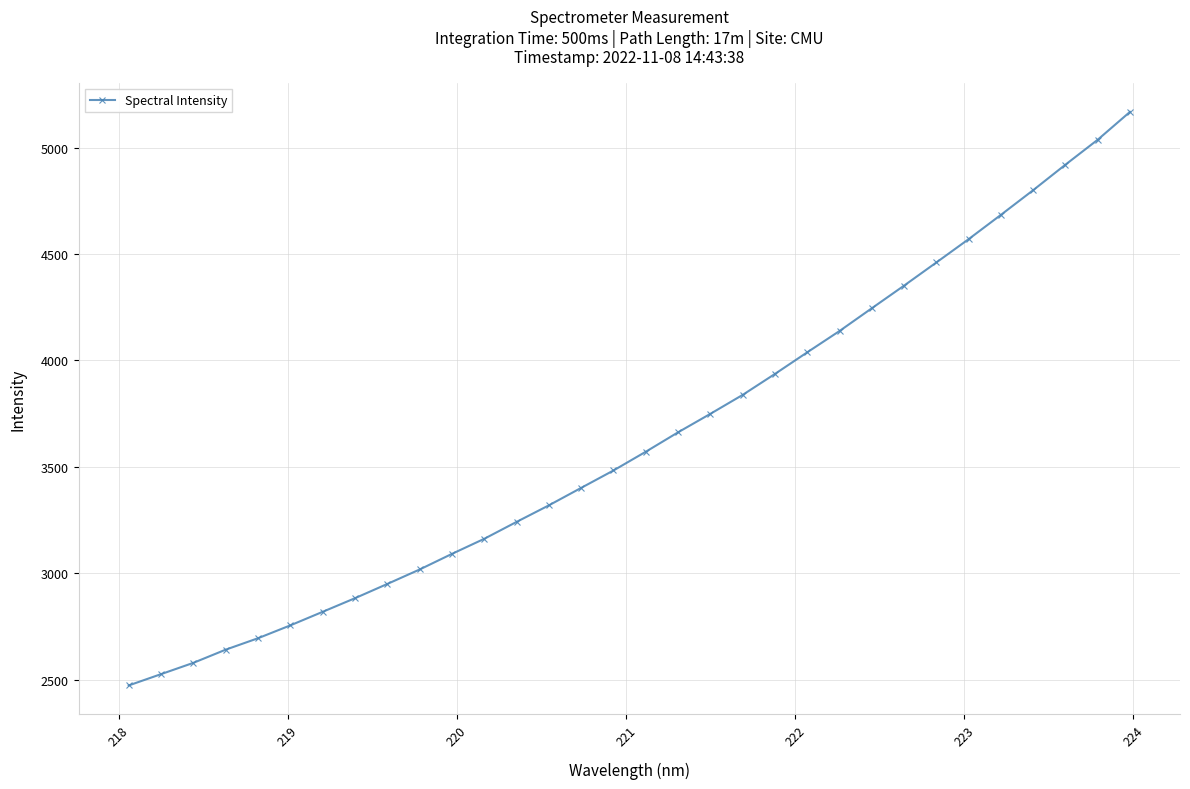

True or false: the data has more than 2 interior local peaks.

False